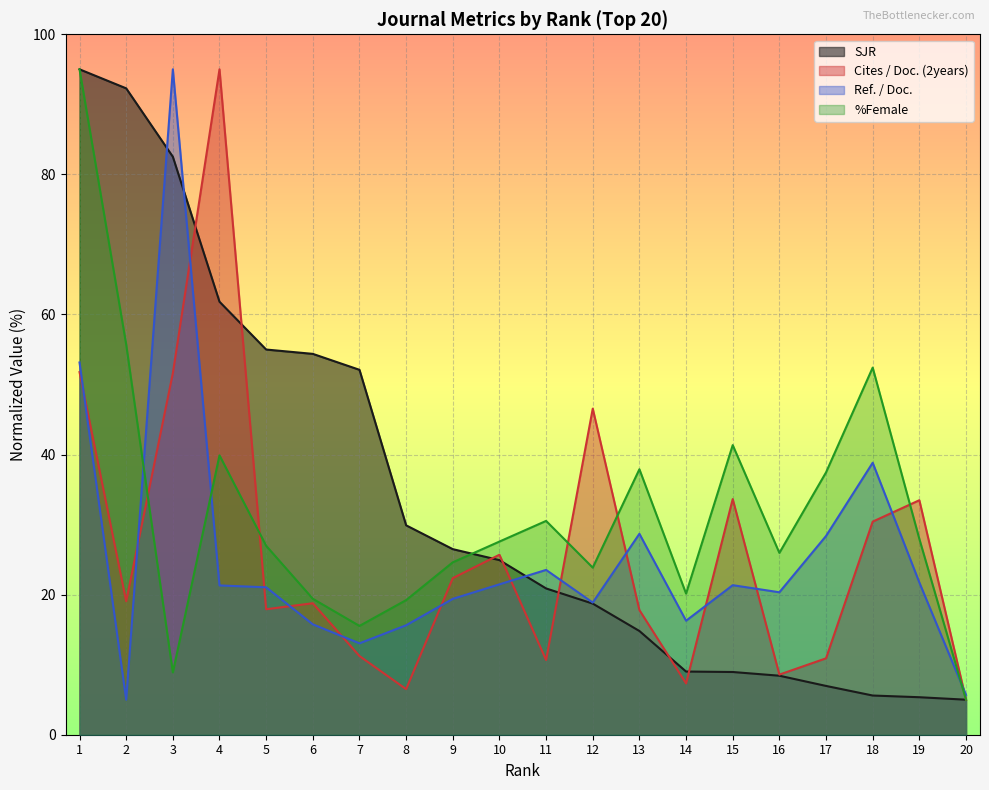

Which series changed the most between 12 and 16?

Cites / Doc. (2years)